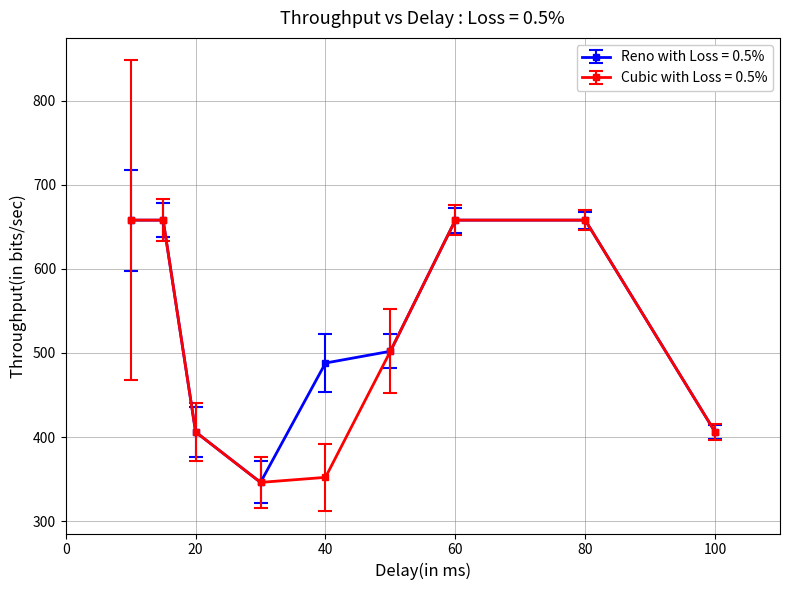

What is the smallest value displayed?

346